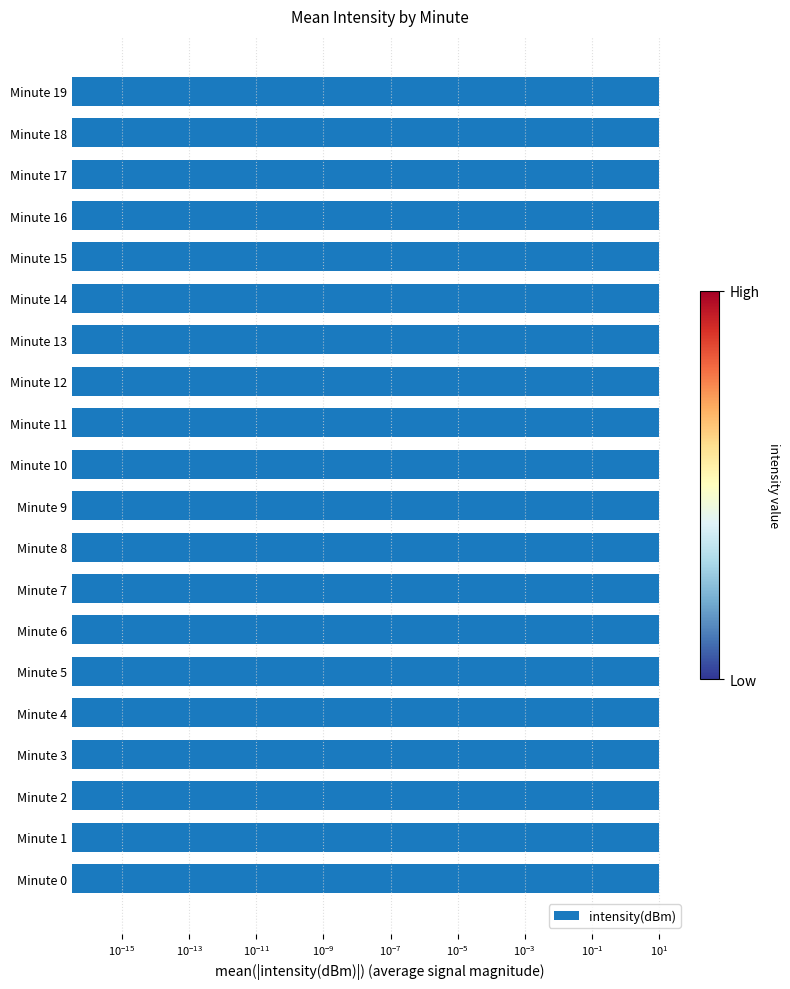

True or false: the data shows 2.8 at Minute 1.

False